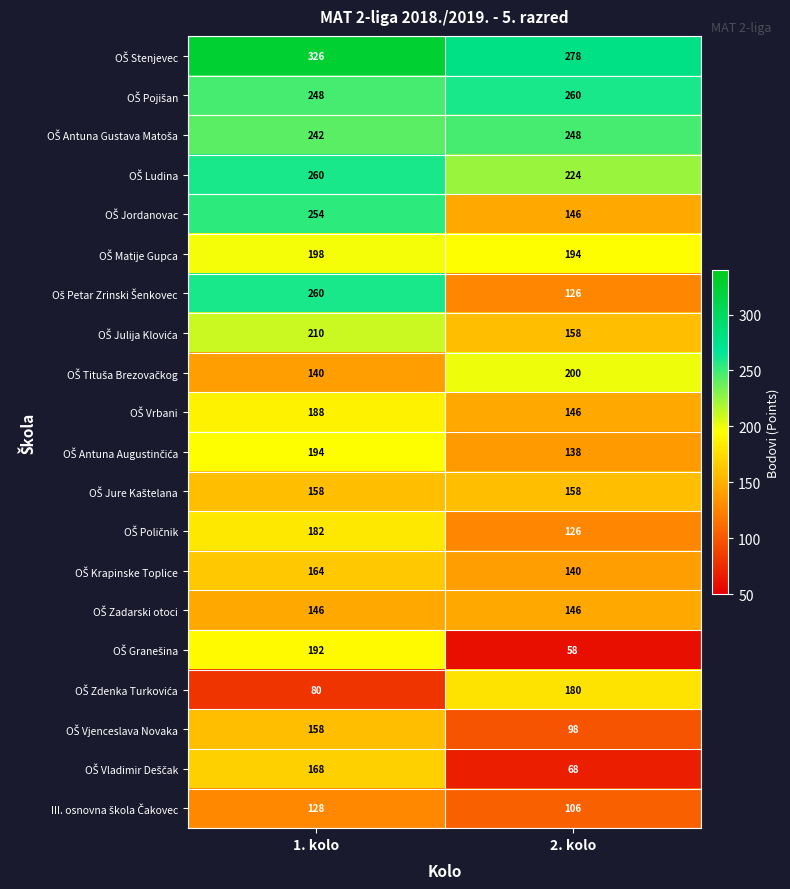

What is the total value across all series at 2. kolo?

3198